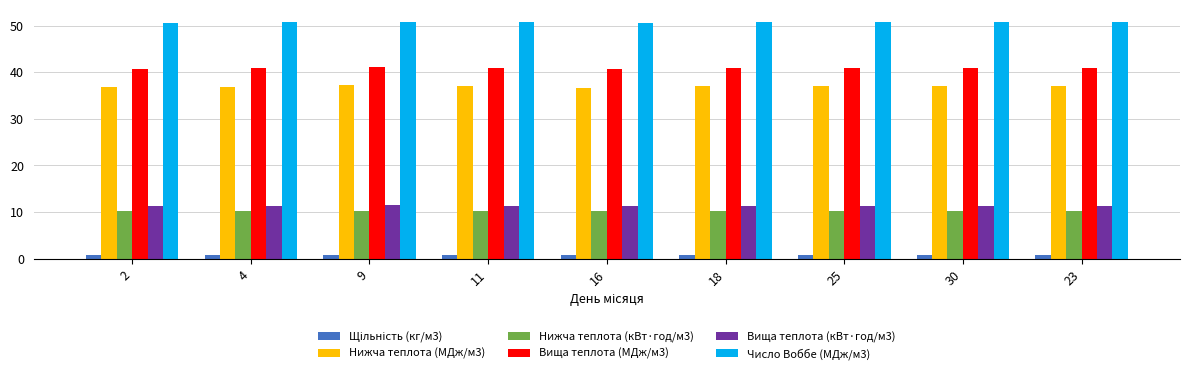

Read the Число Воббе (МДж/м3) value at 4.

50.7